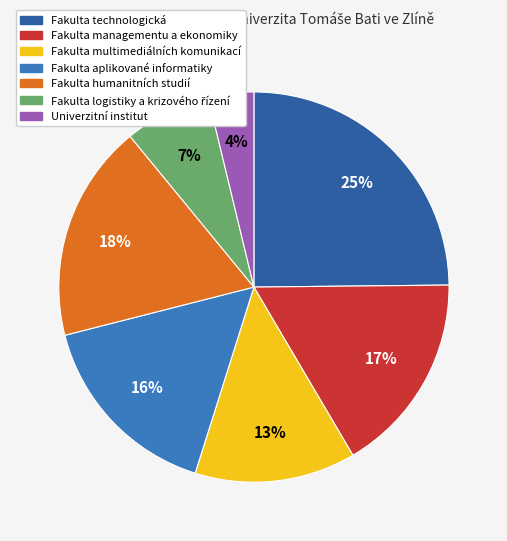

Combined, do Fakulta multimediálních komunikací and Fakulta aplikované informatiky account for over 50%?

No